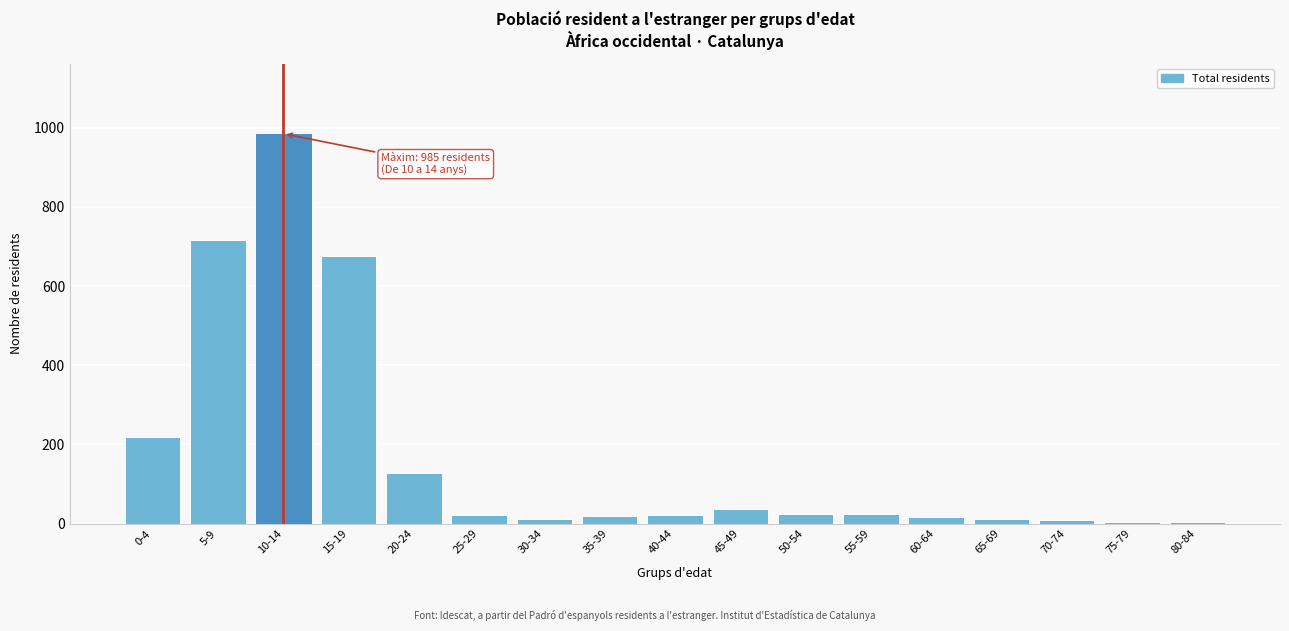

What is the maximum value shown in the chart?

985